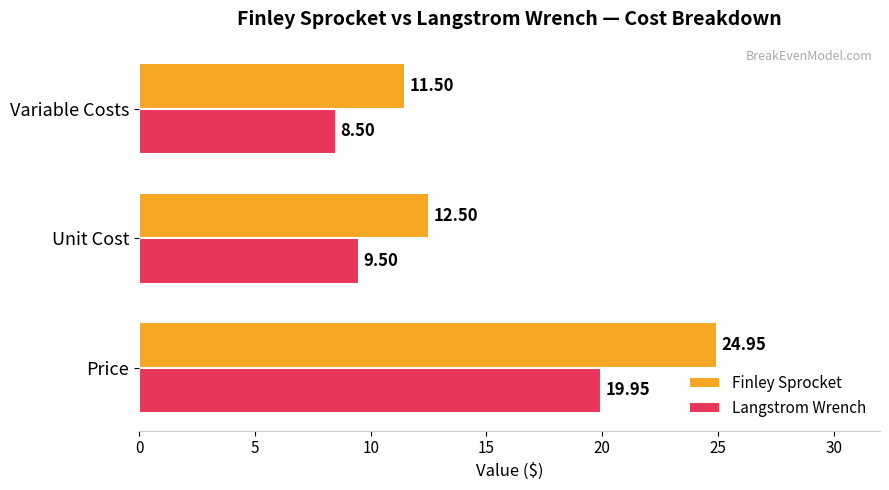

Where is Finley Sprocket nearest to the value 18?

Unit Cost